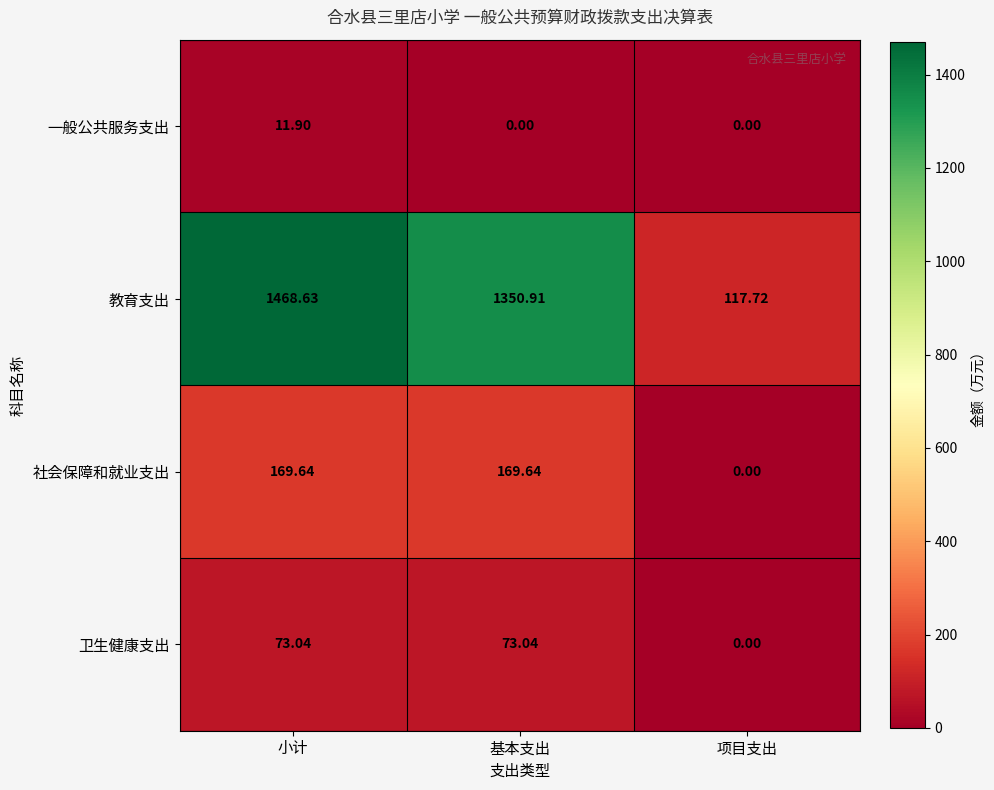

Which series has the largest range (max minus min)?

教育支出